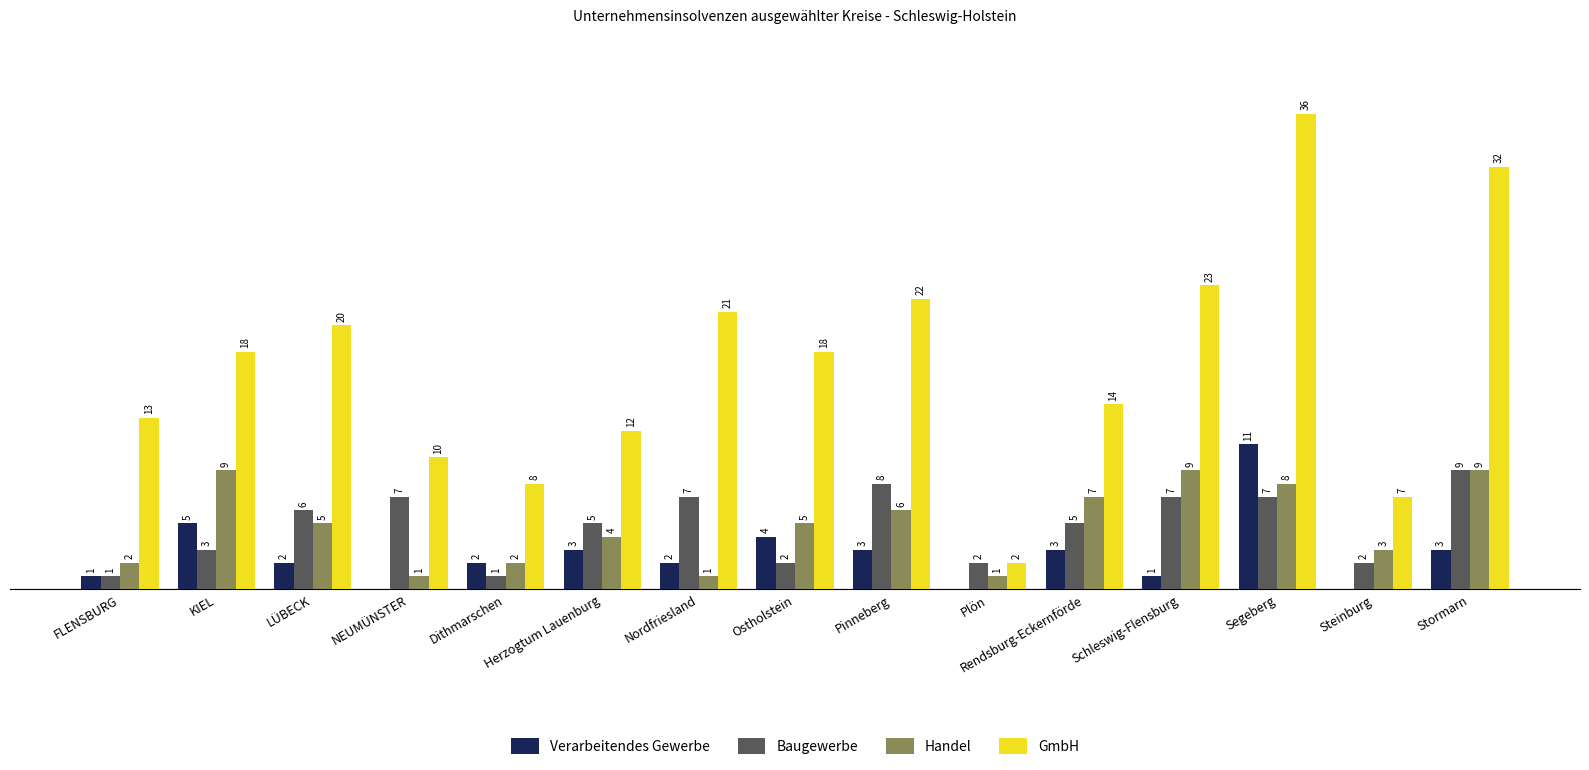

Between KIEL and Dithmarschen, which series saw the biggest shift?

GmbH